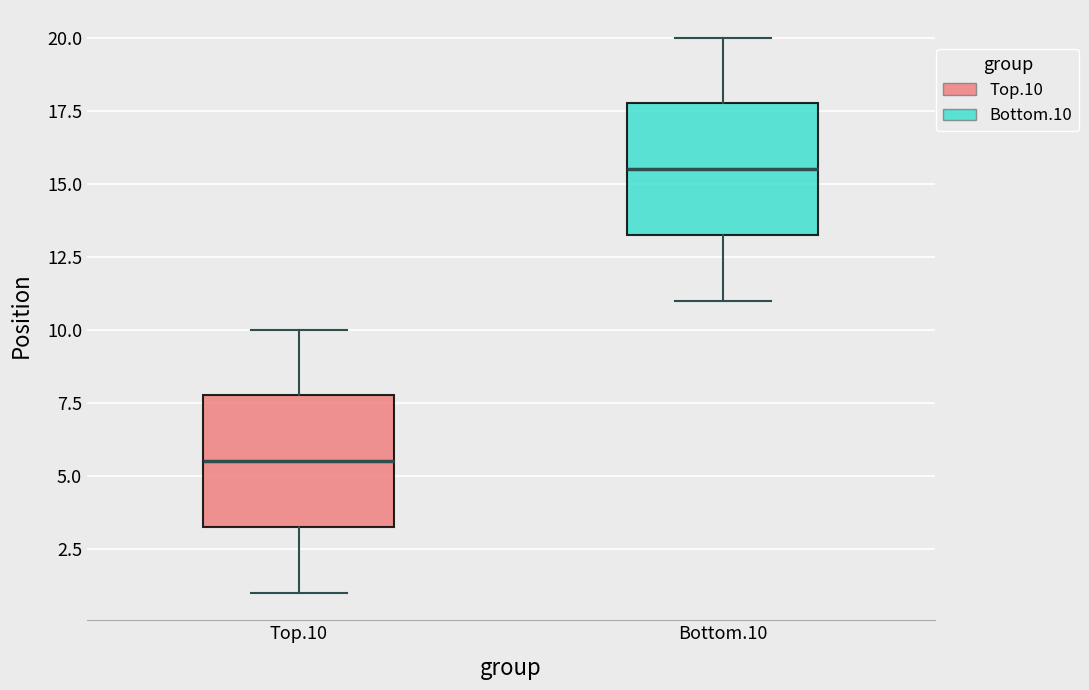

Which box has the highest median line?

Bottom.10